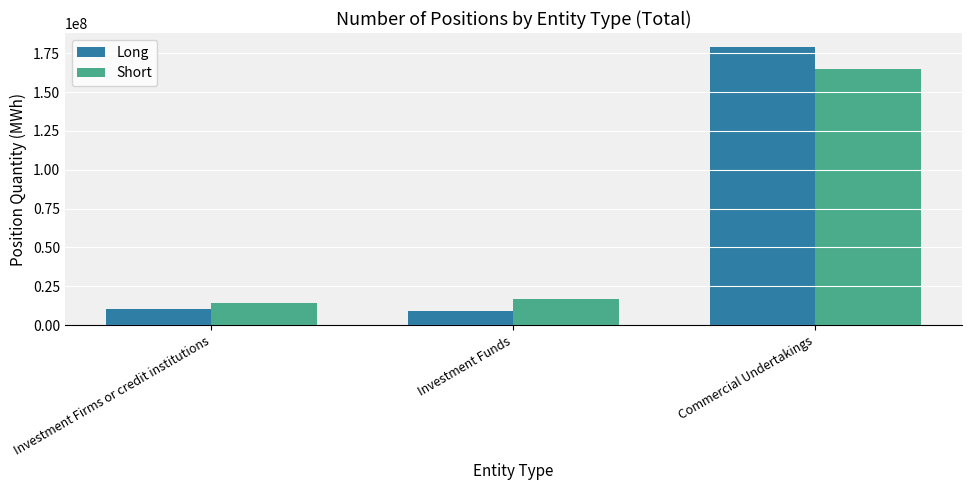

What is the label of the 3rd bar from the left?

Commercial Undertakings